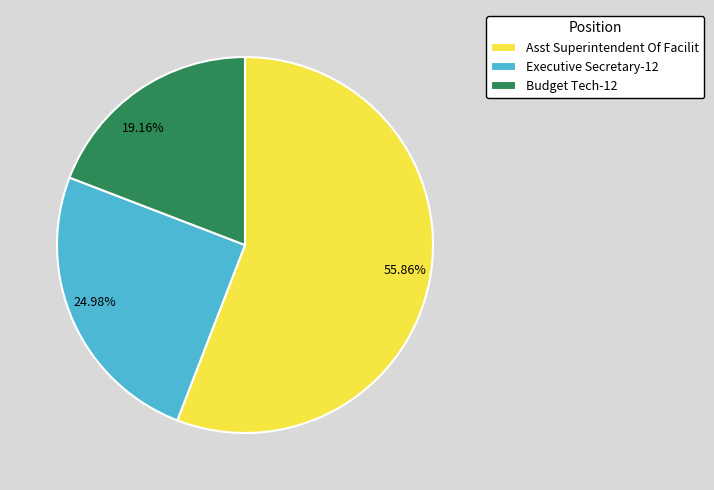

Rank the categories by value from highest to lowest.

Asst Superintendent Of Facilit, Executive Secretary-12, Budget Tech-12